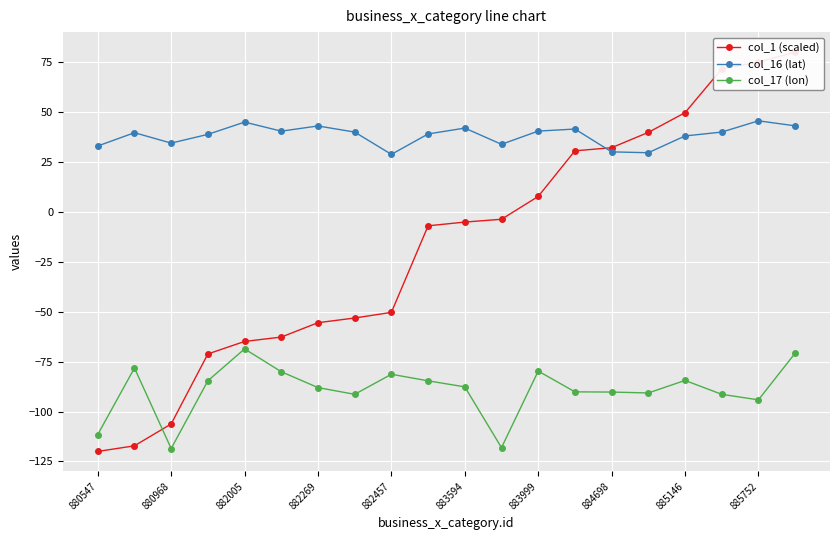

At which category does col_17 (lon) reach its first local valley?

880968